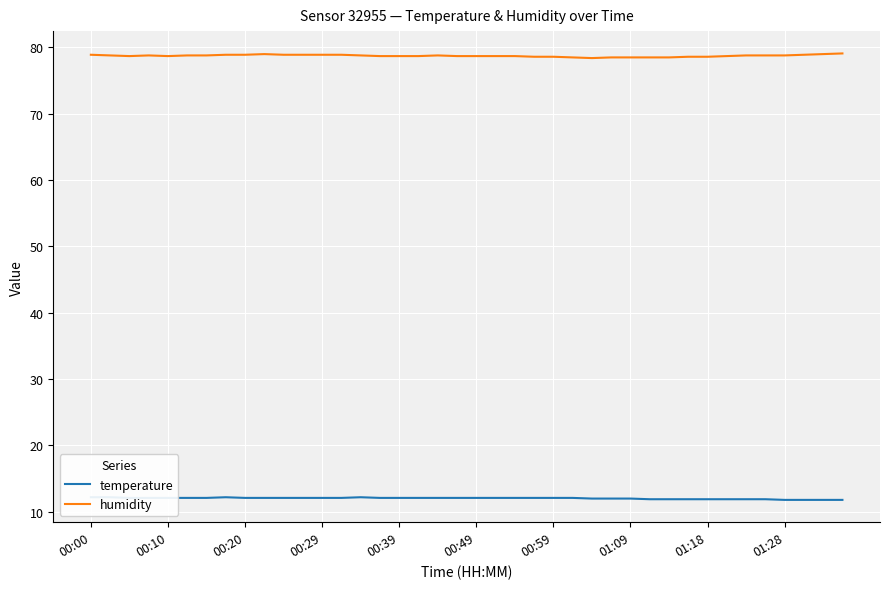

What is the difference between the maximum and minimum values in the humidity series?

0.7